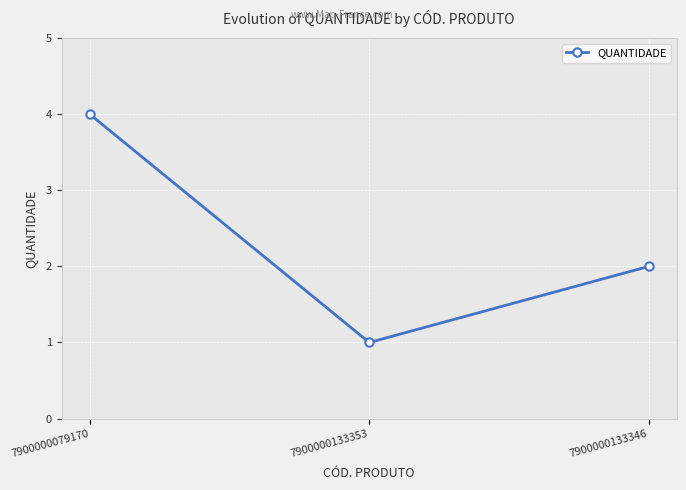

At which category does the chart reach its minimum across all series?

7900000133353